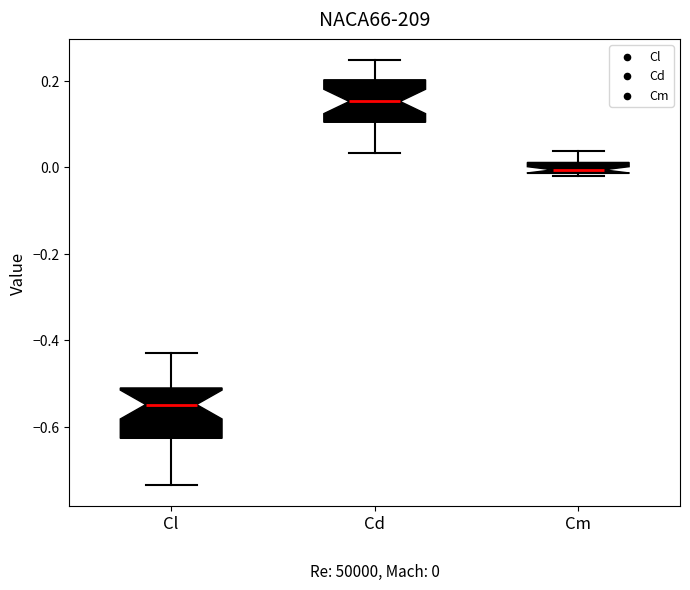

Which box has the lowest median line?

Cl